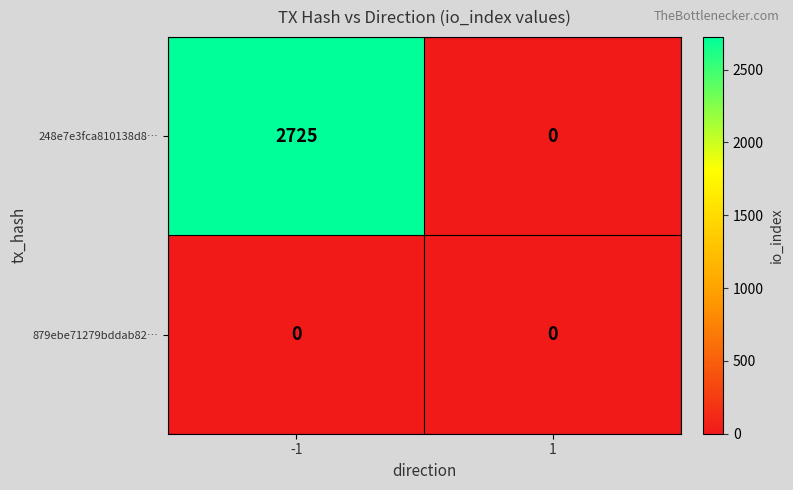

Rank the series by their maximum value, from highest to lowest.

248e7e3fca810138d8…, 879ebe71279bddab82…